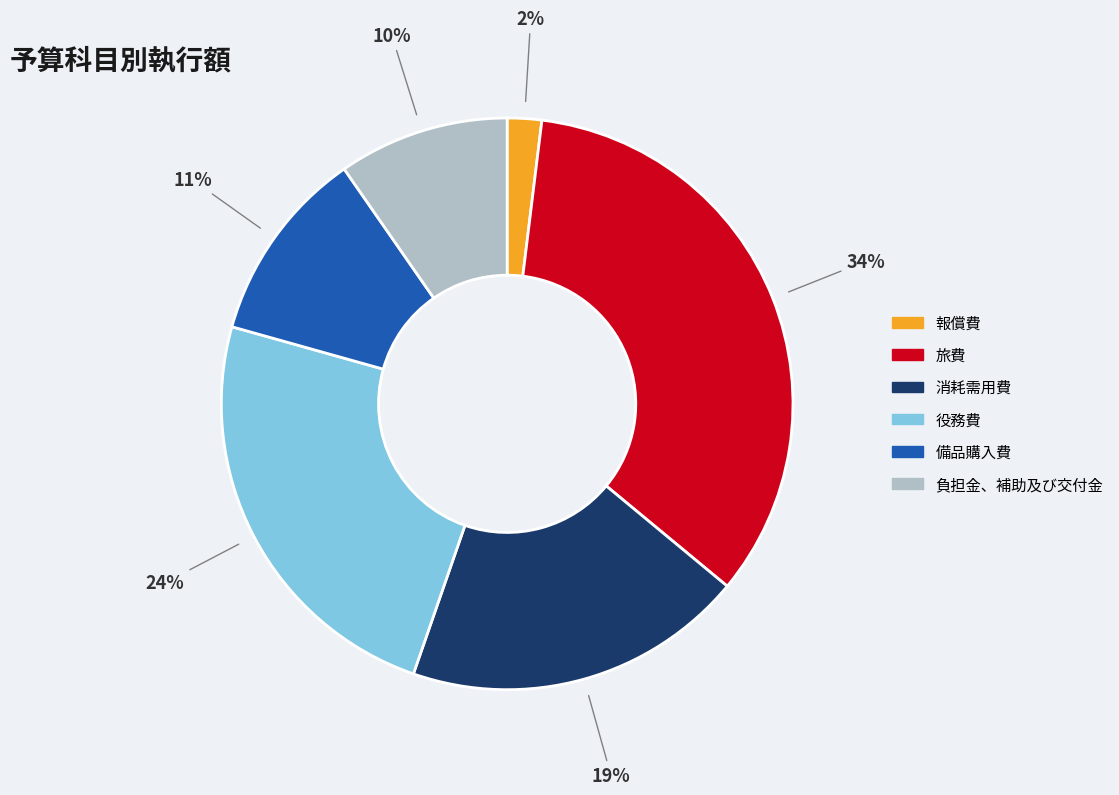

Do 旅費 and 消耗需用費 together represent more than half of the pie?

Yes